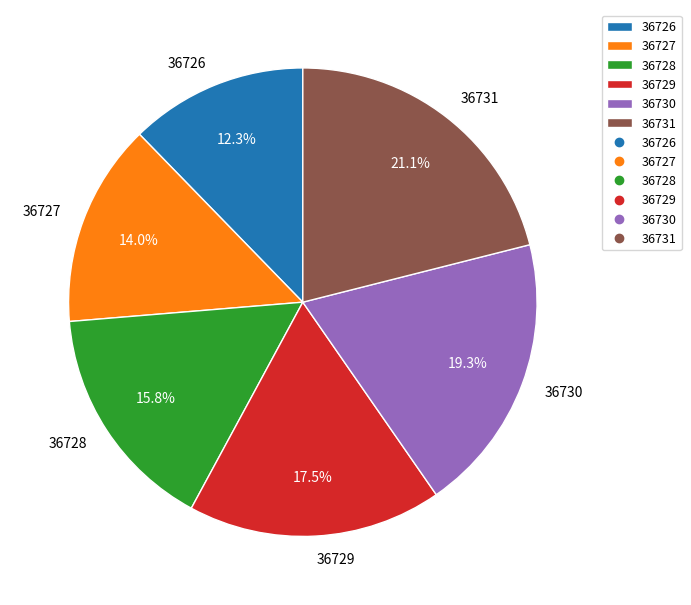

To the nearest percent, what percentage of the pie is 36726?

12%